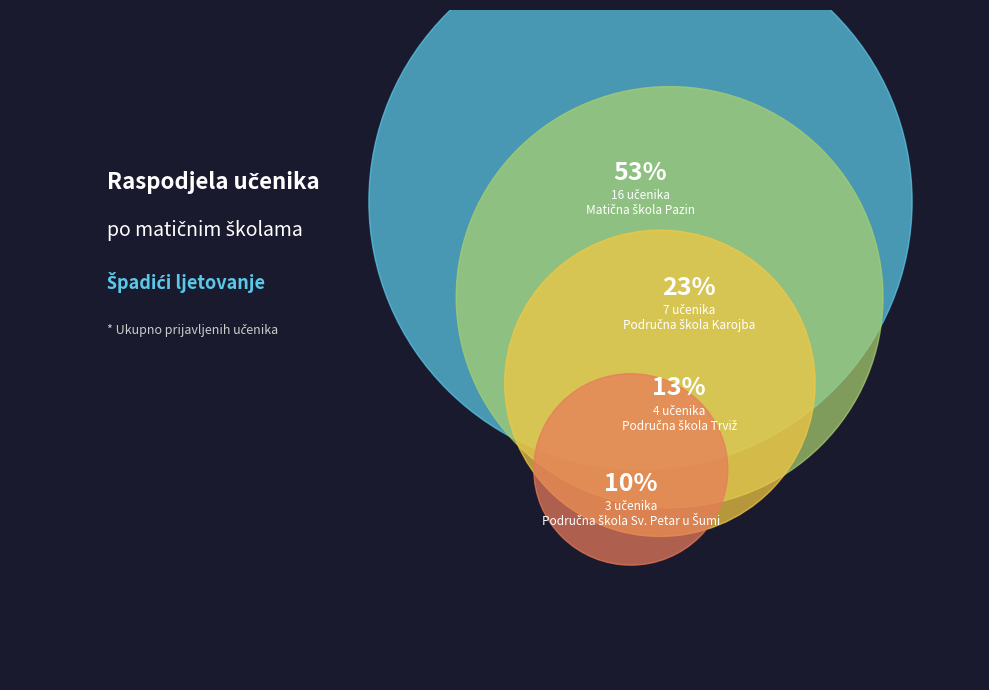

What percentage is the Područna škola Sv. Petar u Šumi slice, to the nearest percent?

10%